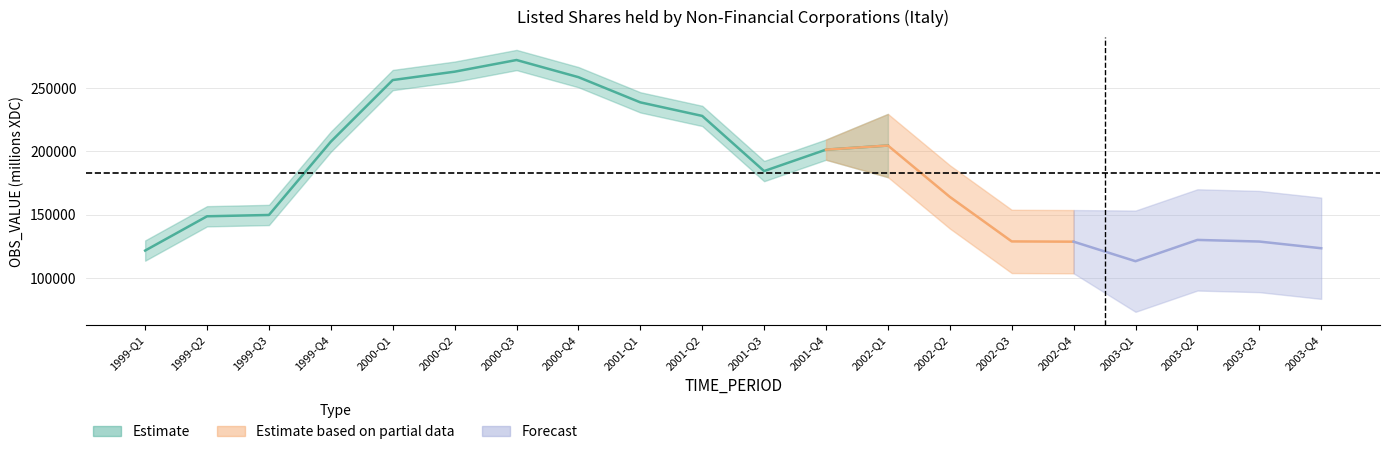

Does the chart have visible grid lines?

Yes